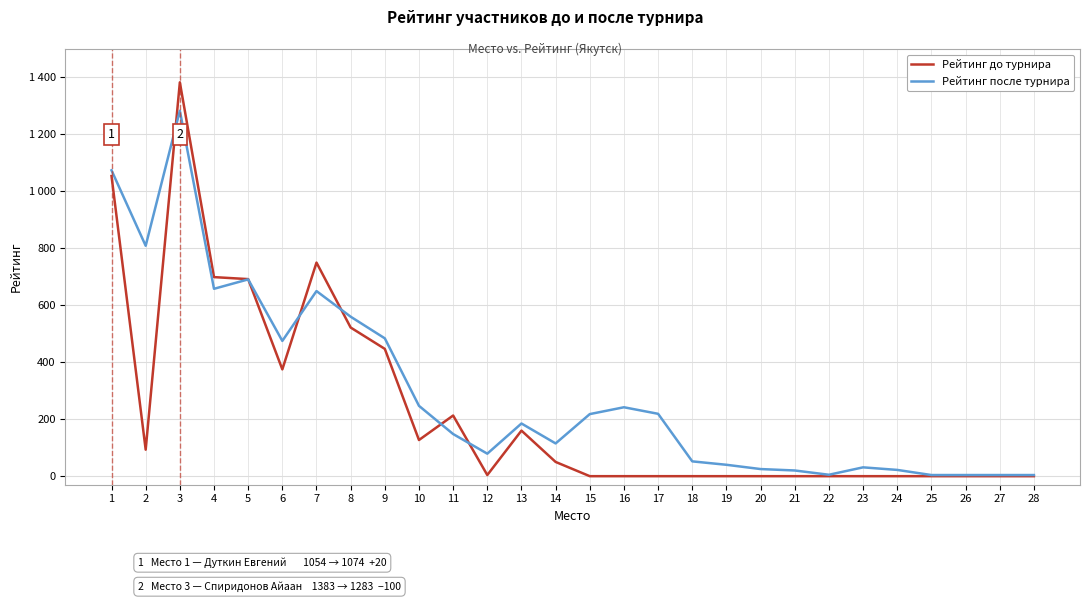

What is the total value across all series at 20?

25